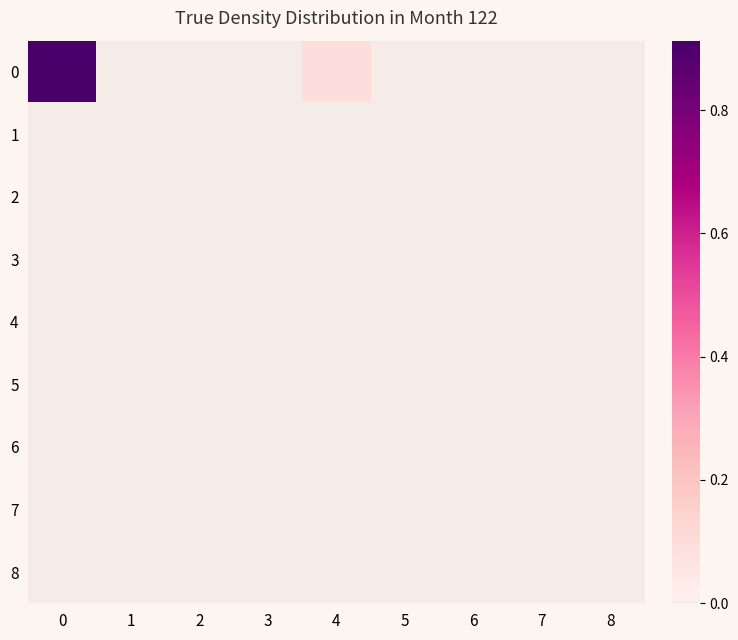

Count the number of categories in the chart.

9